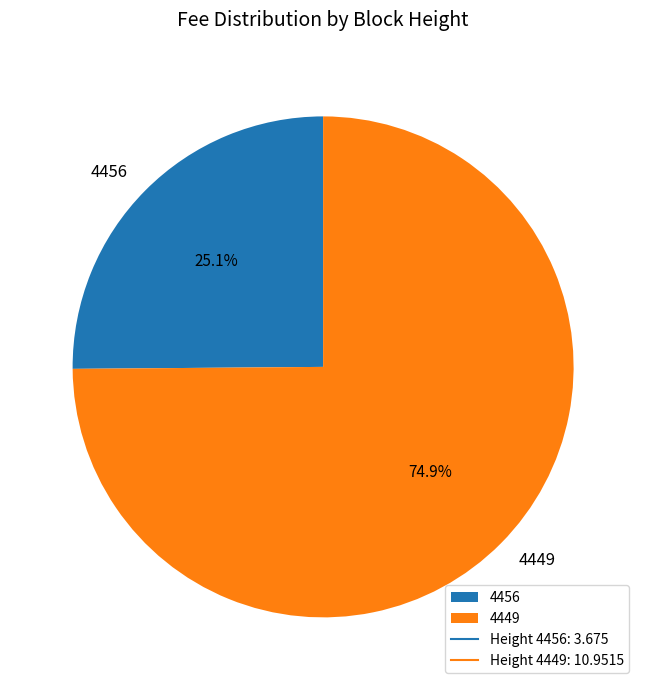

What percentage is NOT represented by 4456?

74.9%